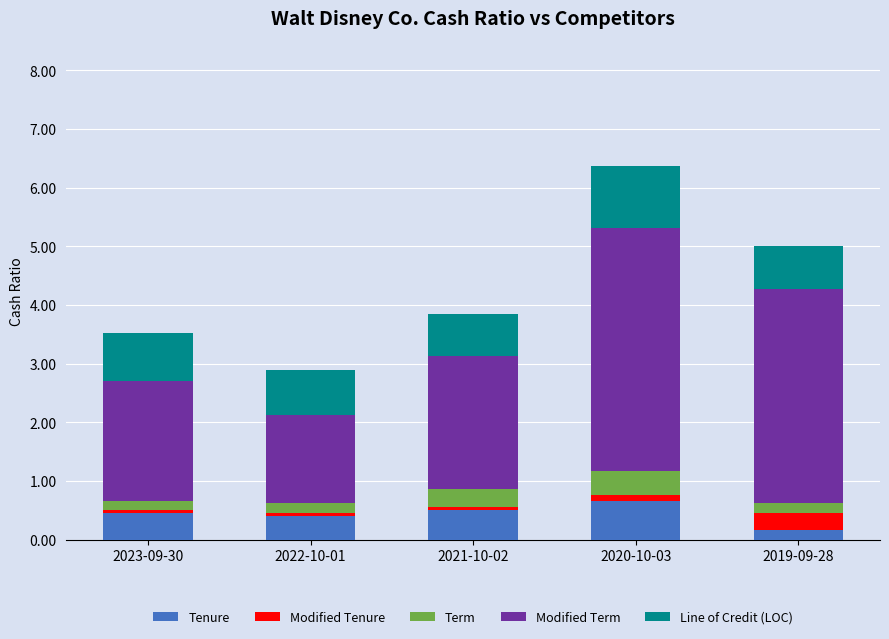

At which category is the sum across all series the highest?

2020-10-03